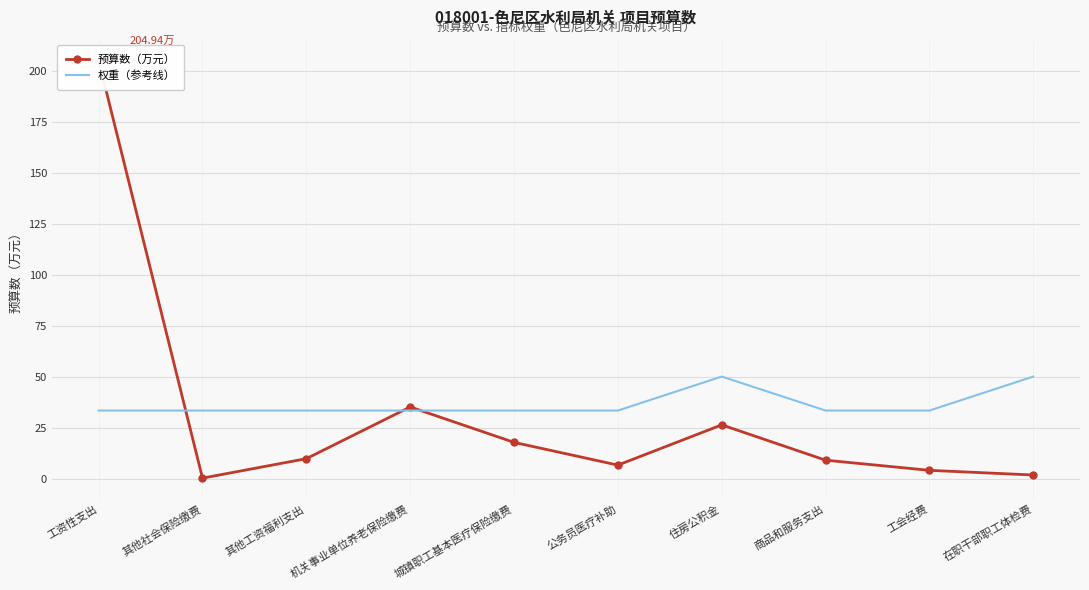

List the labels in order of 权重（参考线） value, largest first.

住房公积金, 在职干部职工体检费, 工资性支出, 其他社会保险缴费, 其他工资福利支出, 机关事业单位养老保险缴费, 城镇职工基本医疗保险缴费, 公务员医疗补助, 商品和服务支出, 工会经费